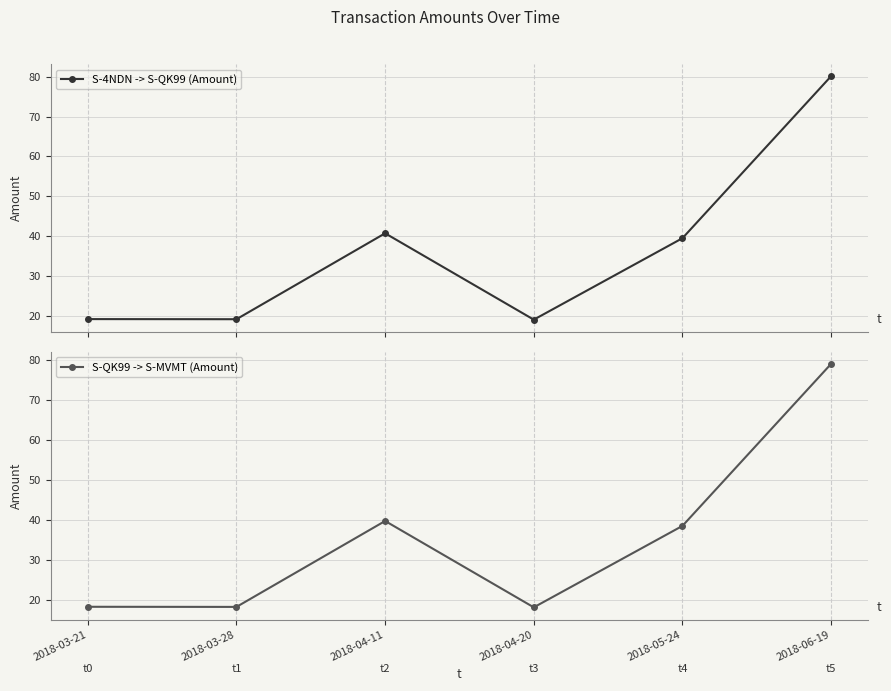

Read the S-QK99 -> S-MVMT (Amount) value at 2018-04-20.

18.1